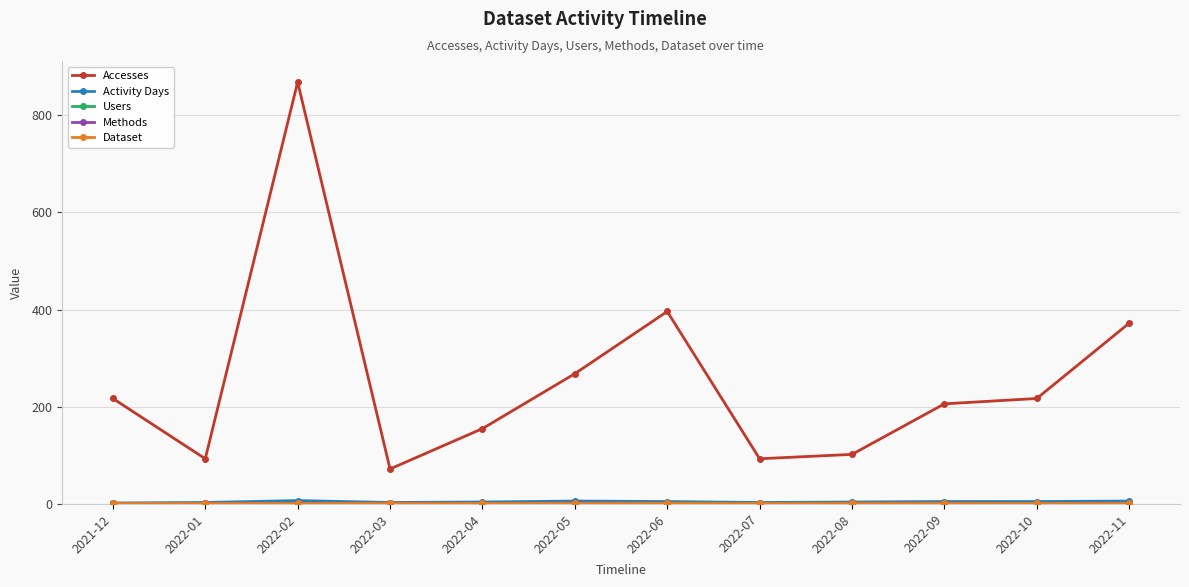

Which series has the largest range (max minus min)?

Accesses